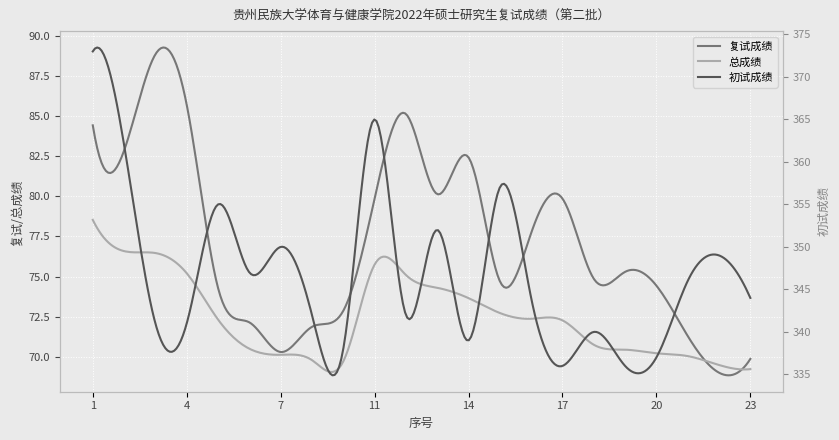

Which series has the largest total across all categories?

初试成绩